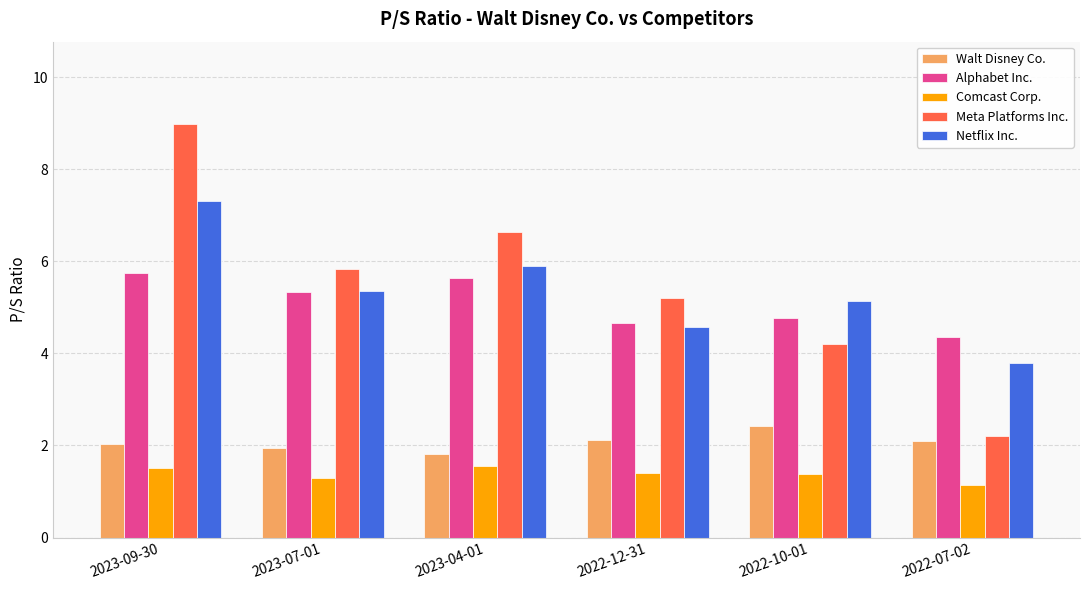

What is the value of the Walt Disney Co. bar at the 4th from the left?

2.1